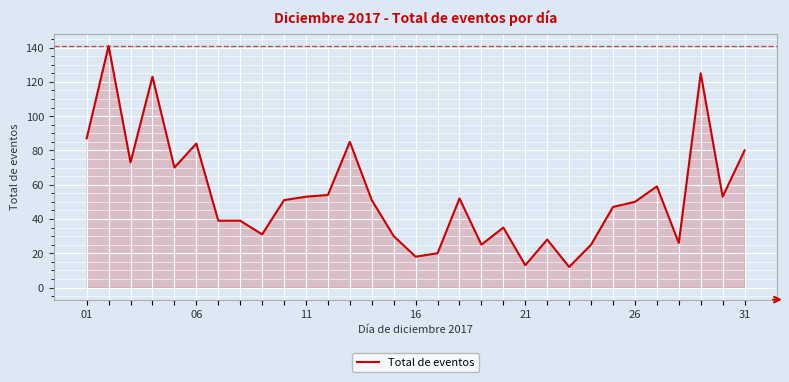

What is the difference between the maximum and minimum values?

129